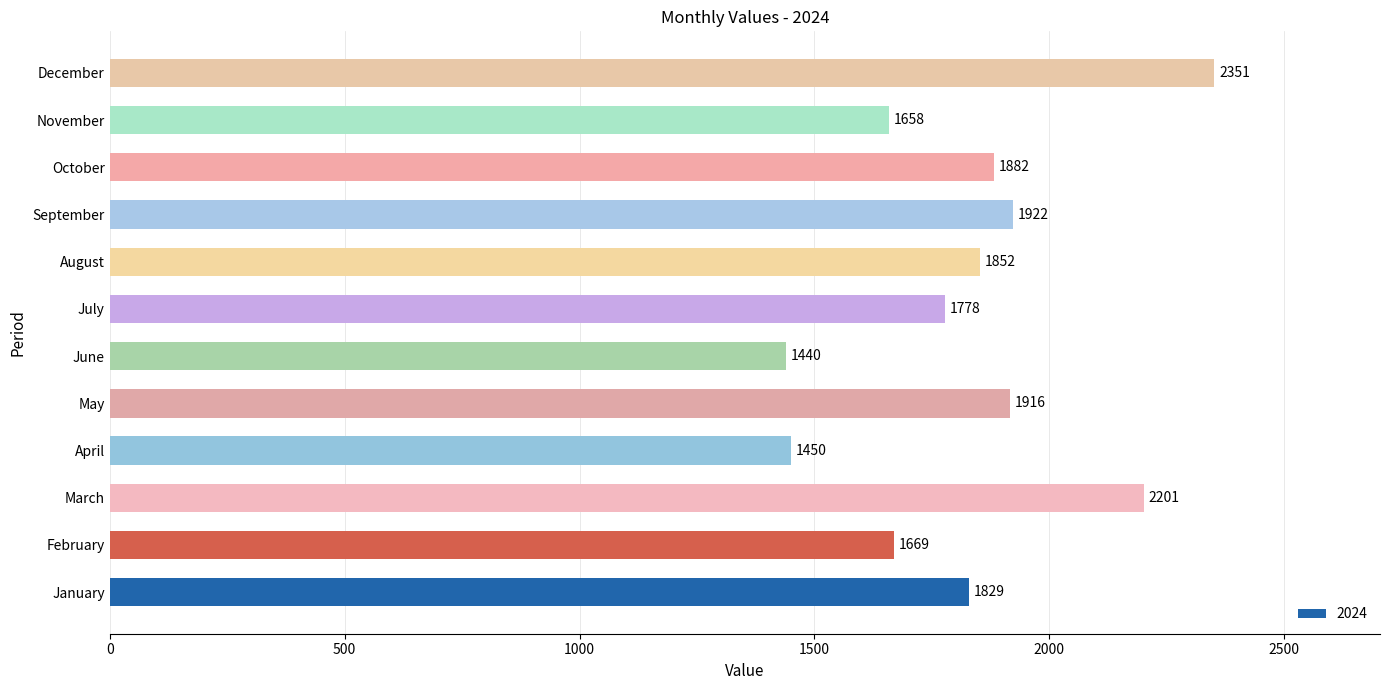

Count the number of data series in this chart.

1